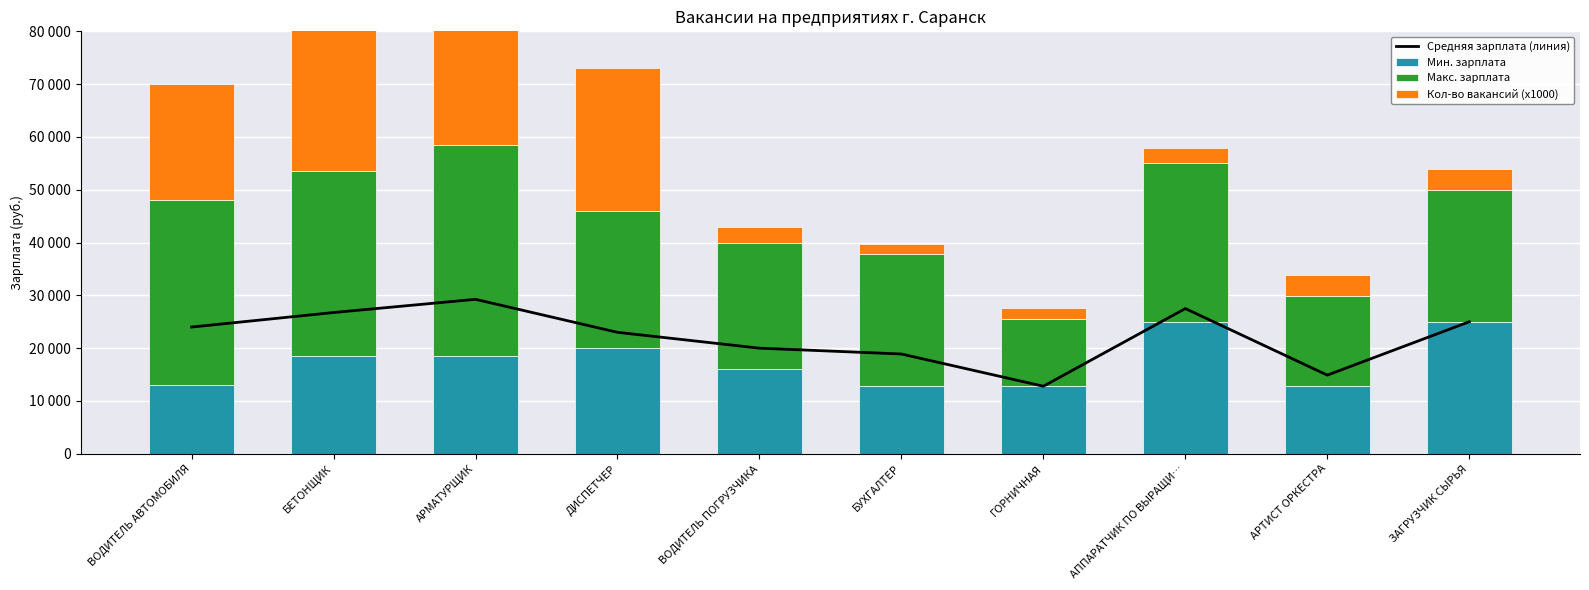

What is the sum of the Средняя зарплата (линия) values at ВОДИТЕЛЬ АВТОМОБИЛЯ and ДИСПЕТЧЕР?

47000